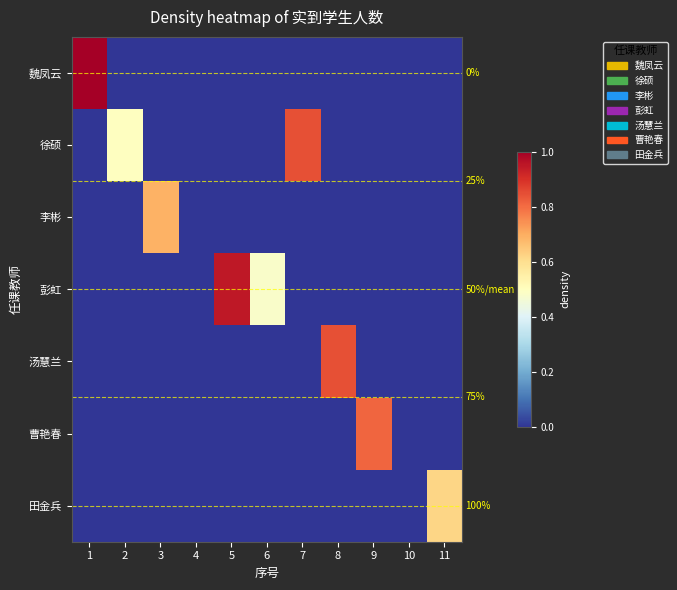

Between 8 and 9, which is larger?

8